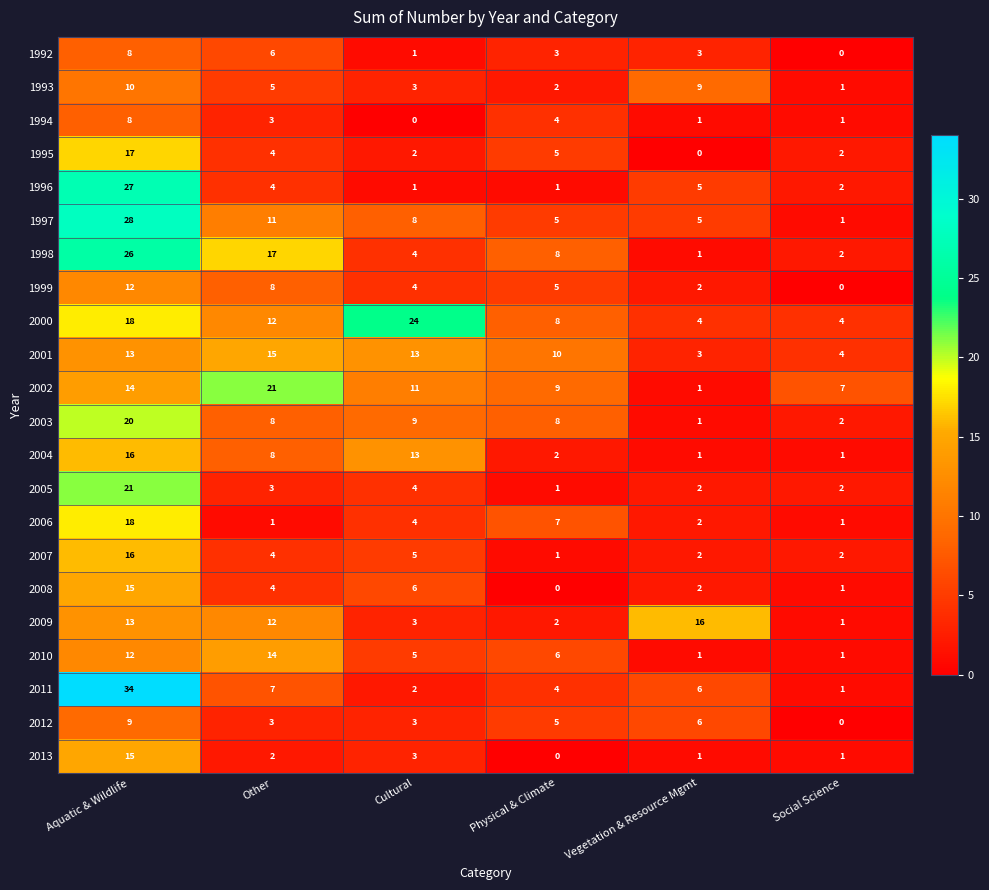

Which series has the largest range (max minus min)?

2011